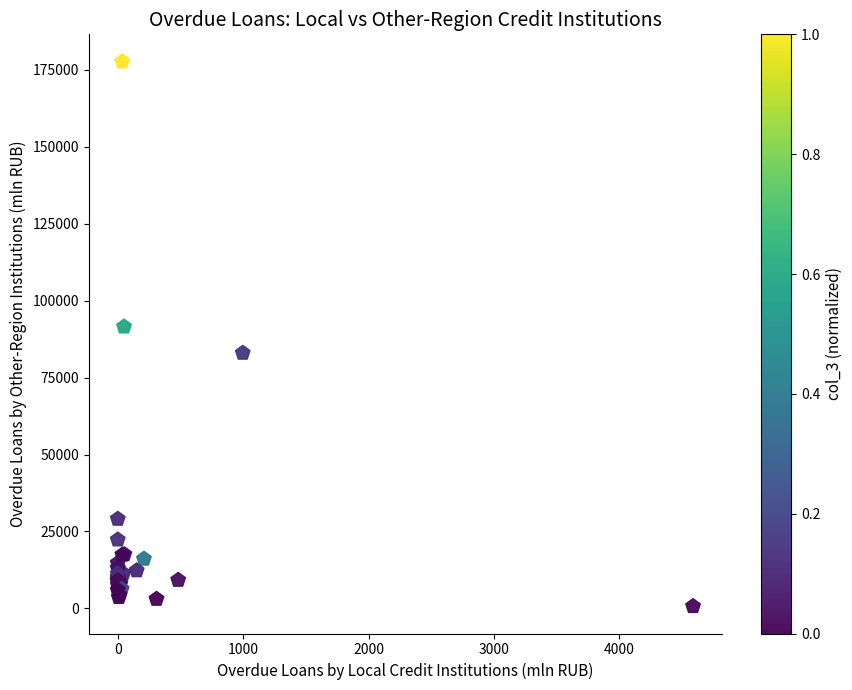

What Y value in the scatter plot is closest to 89192?

91542